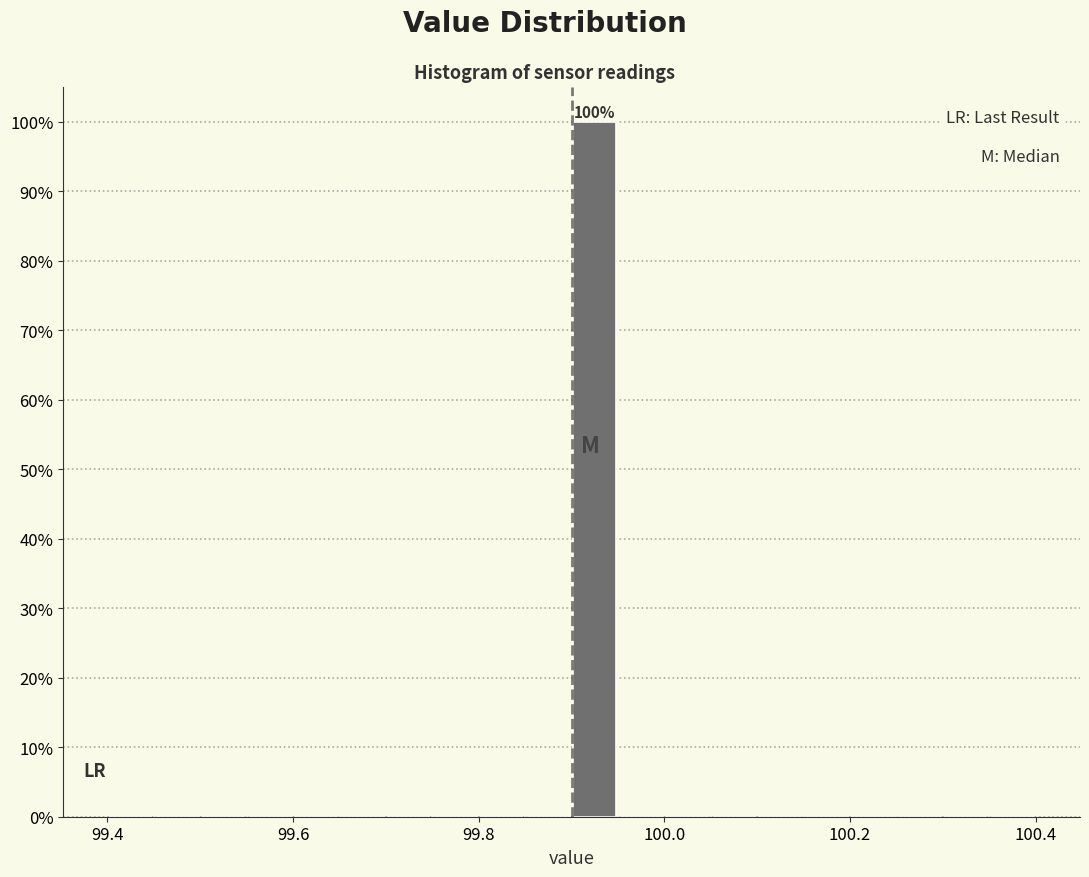

Read against the x-axis, roughly where is the centre of the tallest bar?

99.92